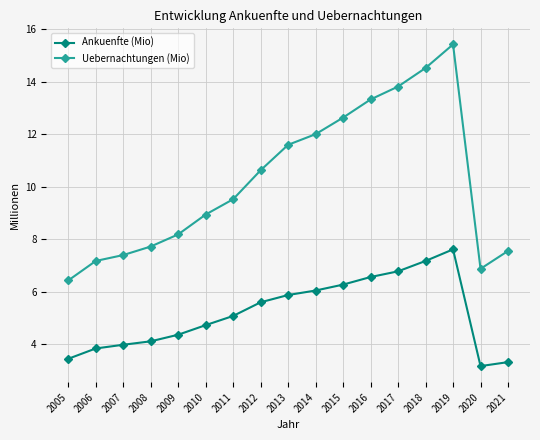

Reading left to right, extract all data points from this chart.

Ankuenfte (Mio): 3.5	3.8	4.0	4.1	4.4	4.7	5.1	5.6	5.9	6.1	6.3	6.6	6.8	7.2	7.6	3.2	3.3
Uebernachtungen (Mio): 6.4	7.2	7.4	7.7	8.2	8.9	9.5	10.6	11.6	12.0	12.6	13.3	13.8	14.5	15.4	6.9	7.6